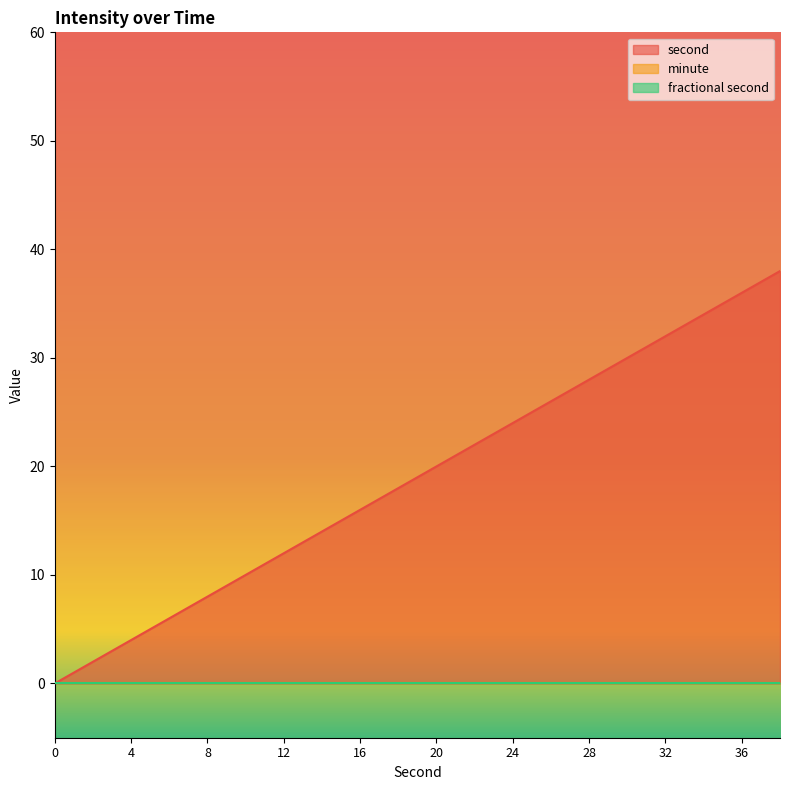

Rank the series by their maximum value, from lowest to highest.

minute, fractional second, second